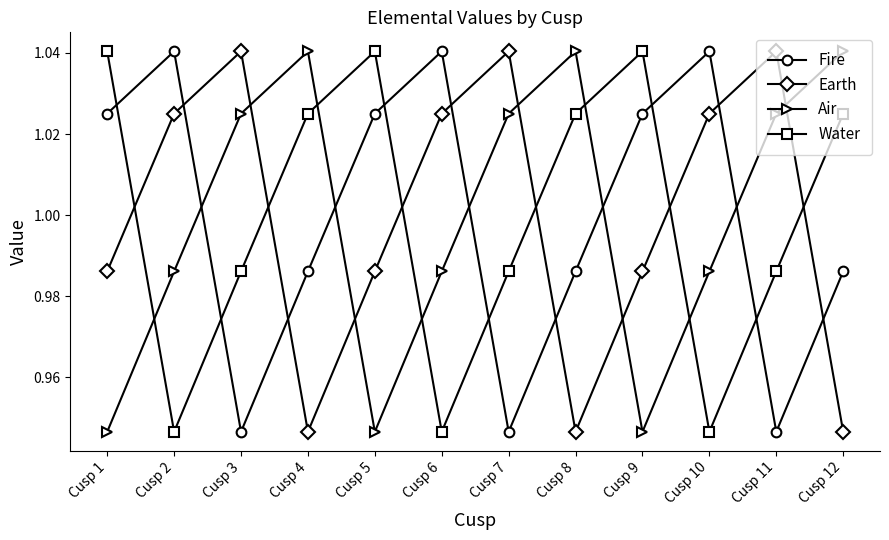

What is the sum of the Fire values at Cusp 2 and Cusp 10?

2.1